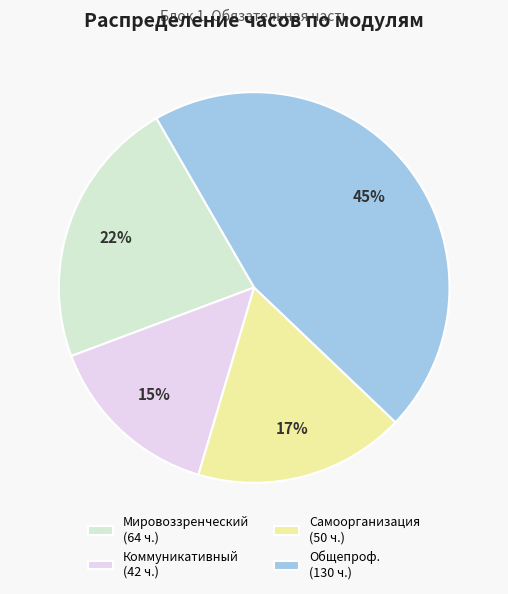

Which category has the biggest portion of the pie?

Общепроф. (130 ч.)